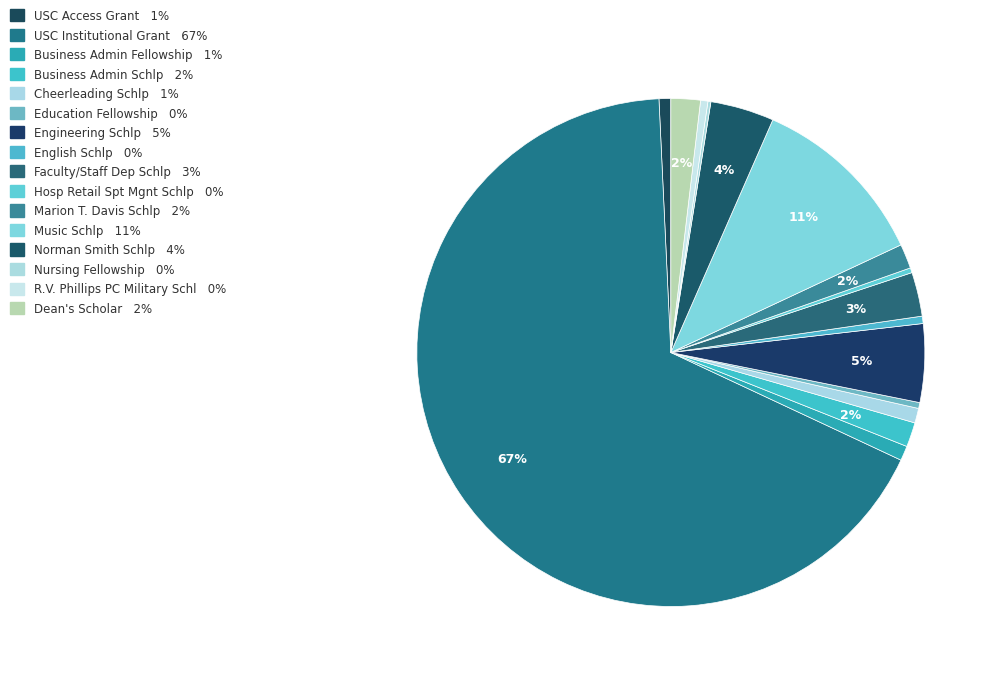

True or false: Music Schlp accounts for 1% of the total.

False